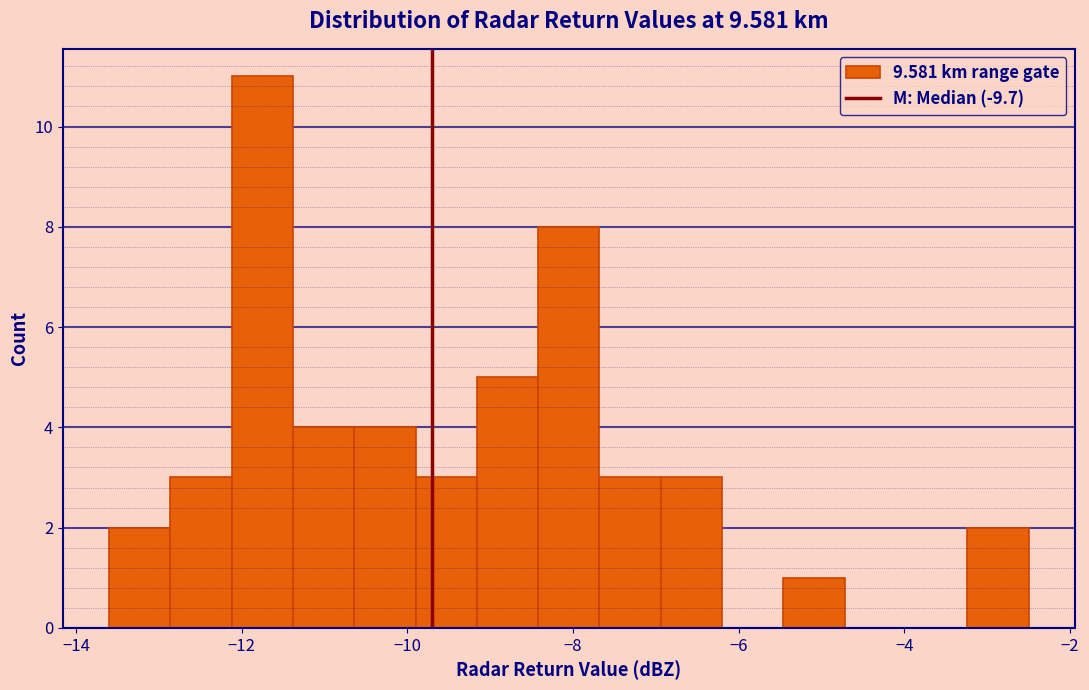

Read against the x-axis, roughly where is the centre of the tallest bar?

-11.8